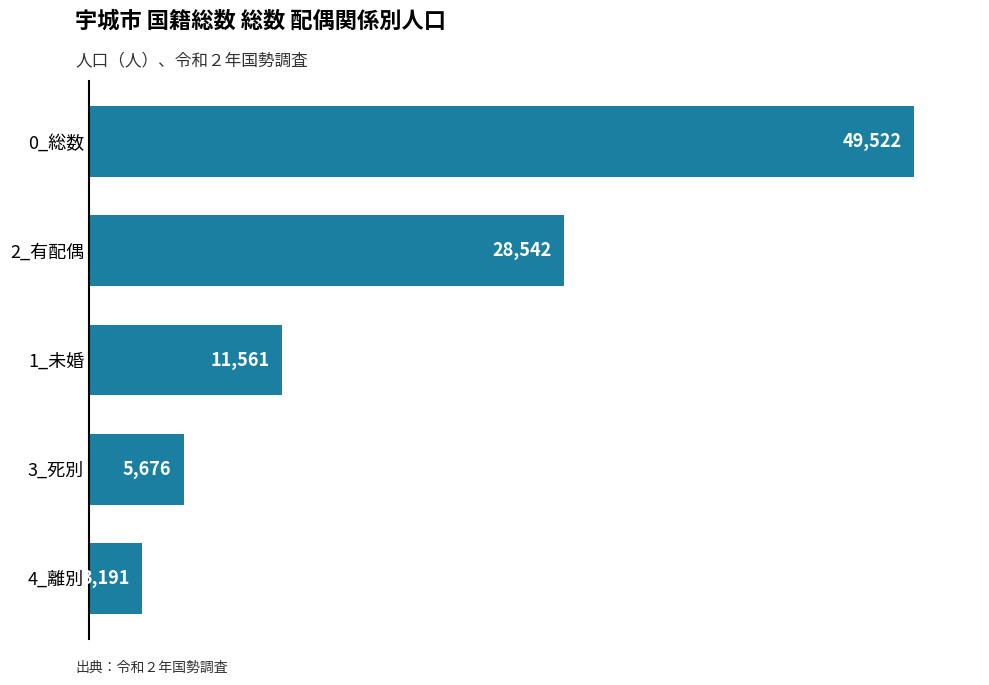

Rank the categories by value from lowest to highest.

4_離別, 3_死別, 1_未婚, 2_有配偶, 0_総数